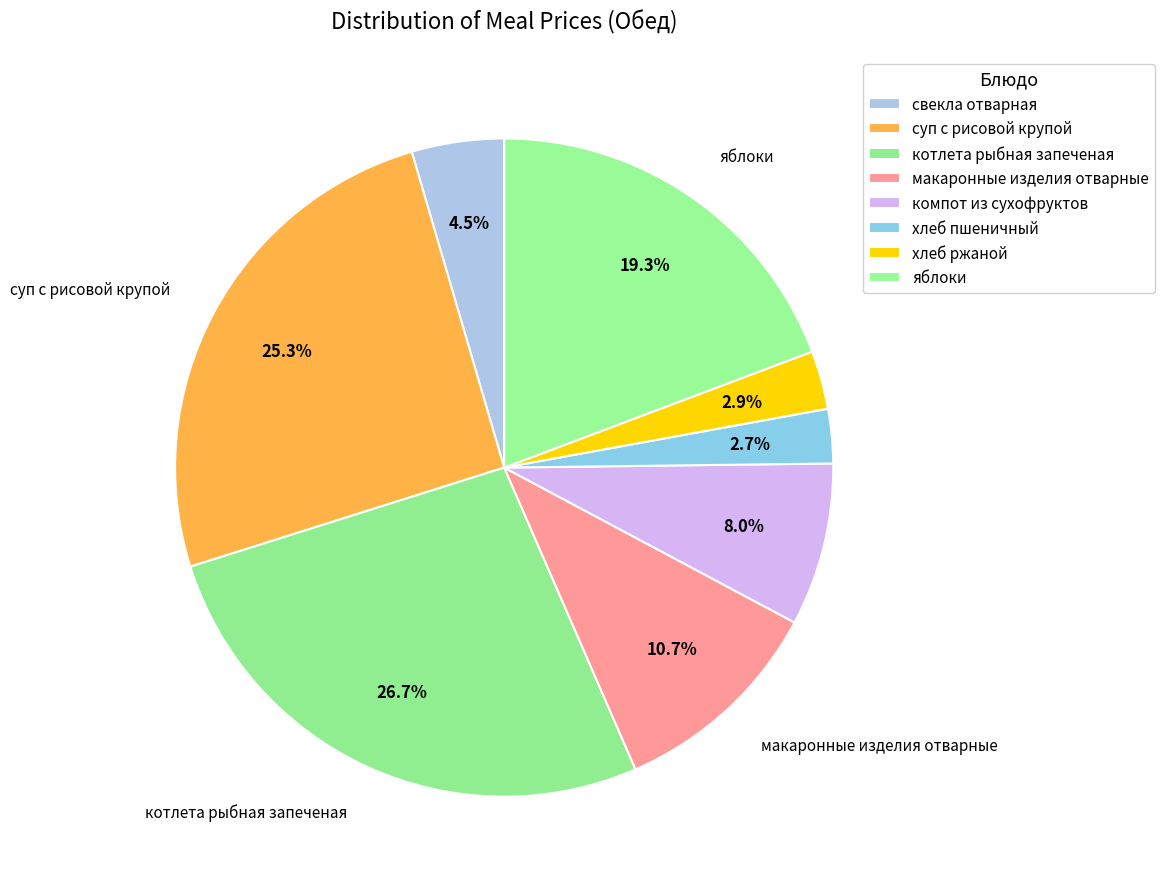

How many slices are in this pie chart?

8